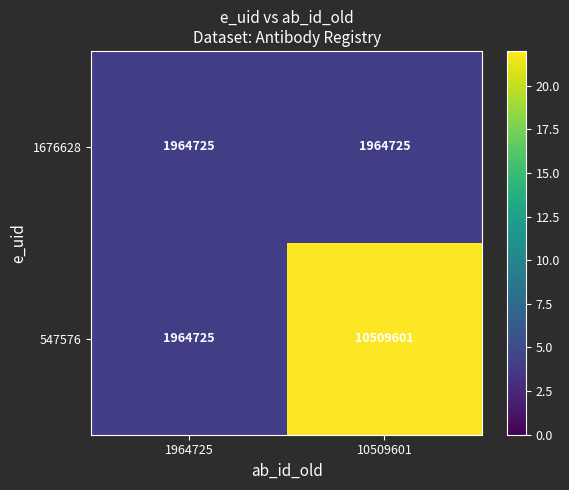

Between 1964725 and 10509601, which series saw the biggest shift?

547576